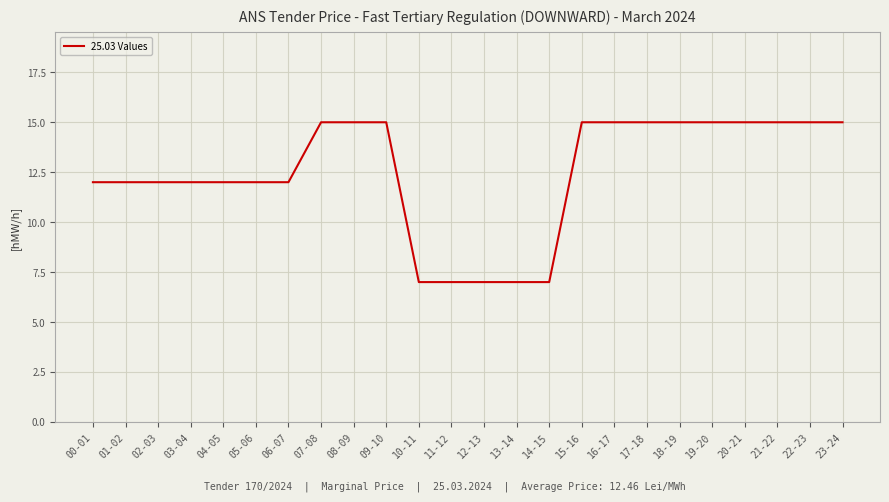

How many categories are shown in the chart?

24